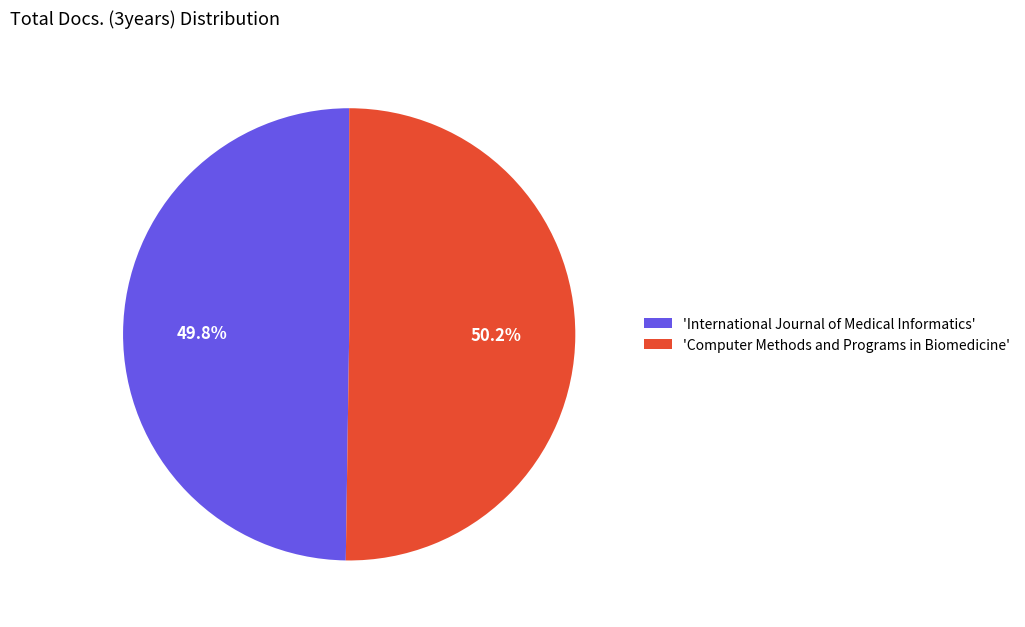

What percentage is NOT represented by 'International Journal of Medical Informatics'?

50.2%